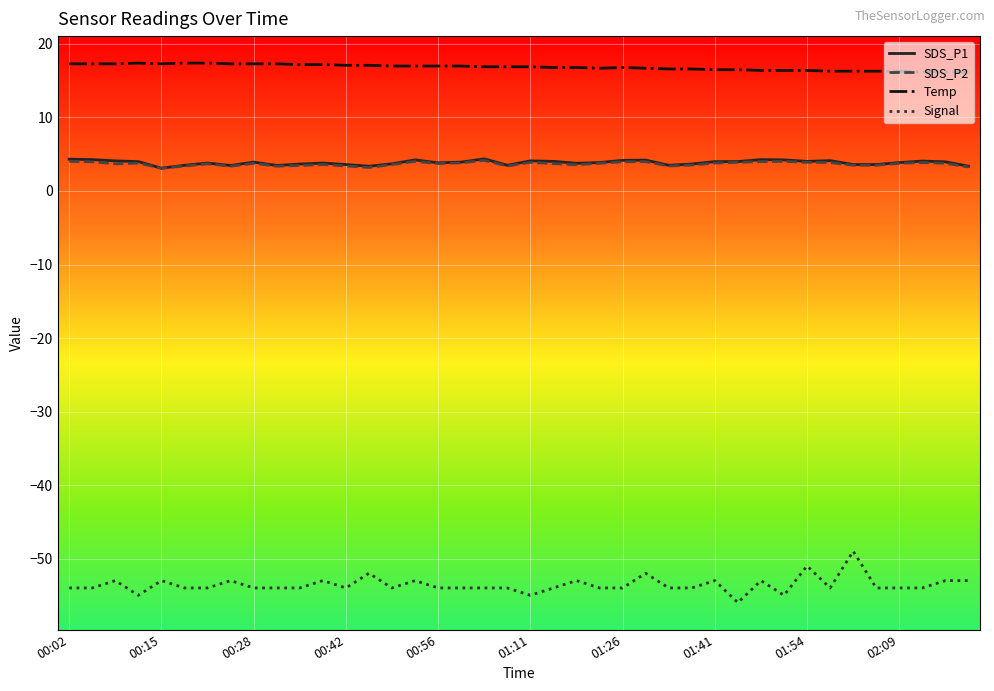

True or false: Signal and Temp cross at least once.

False